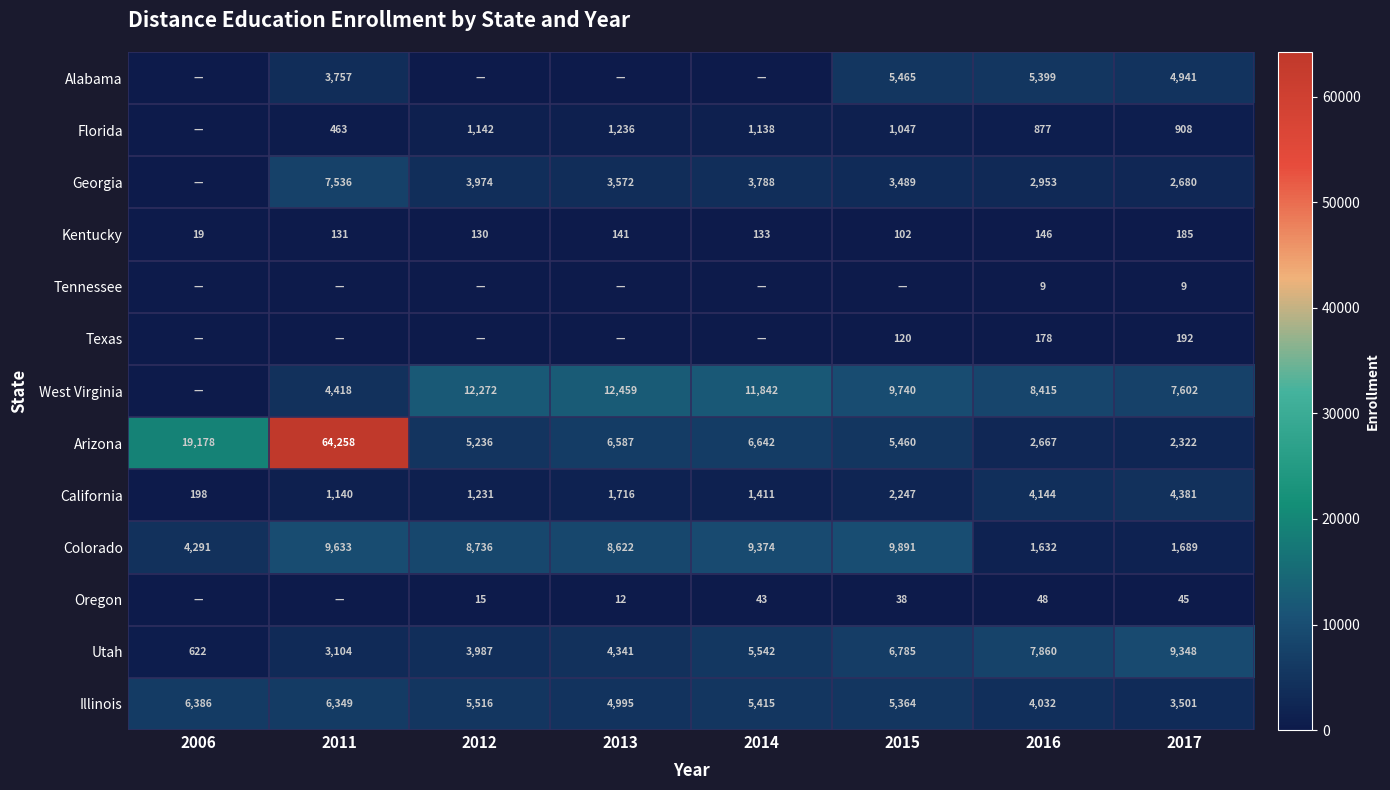

Which category has the highest value across all series?

2011